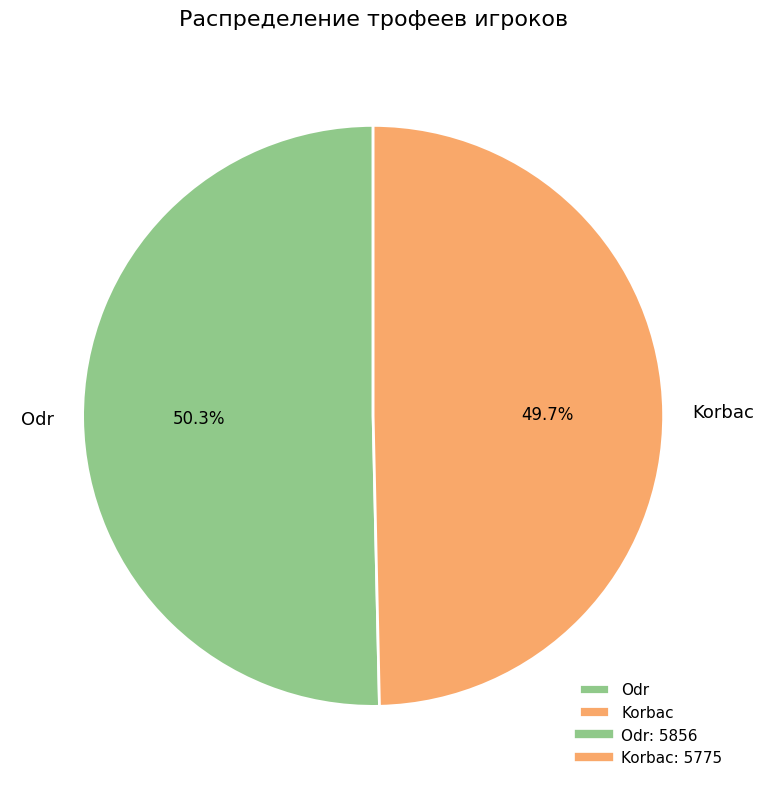

To the nearest percent, what is the difference between the Odr and Korbac slice percentages?

1%